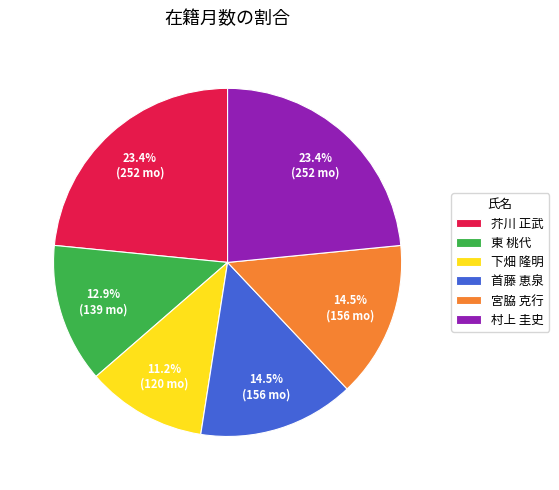

Combined, do 芥川 正武 and 村上 圭史 account for over 50%?

No